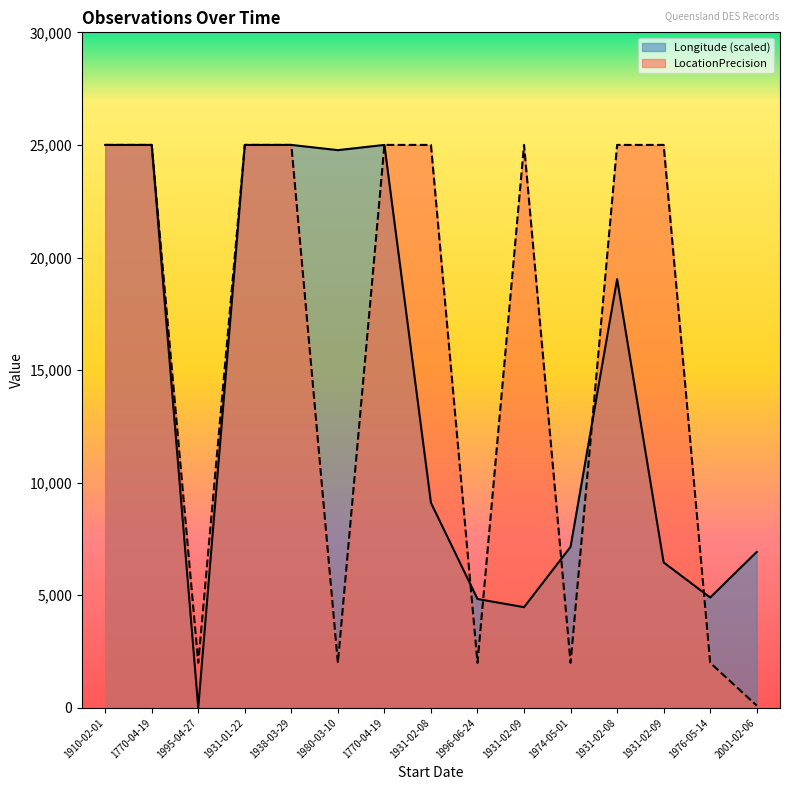

List the series in order of their overall mean, highest first.

LocationPrecision, Longitude (scaled)